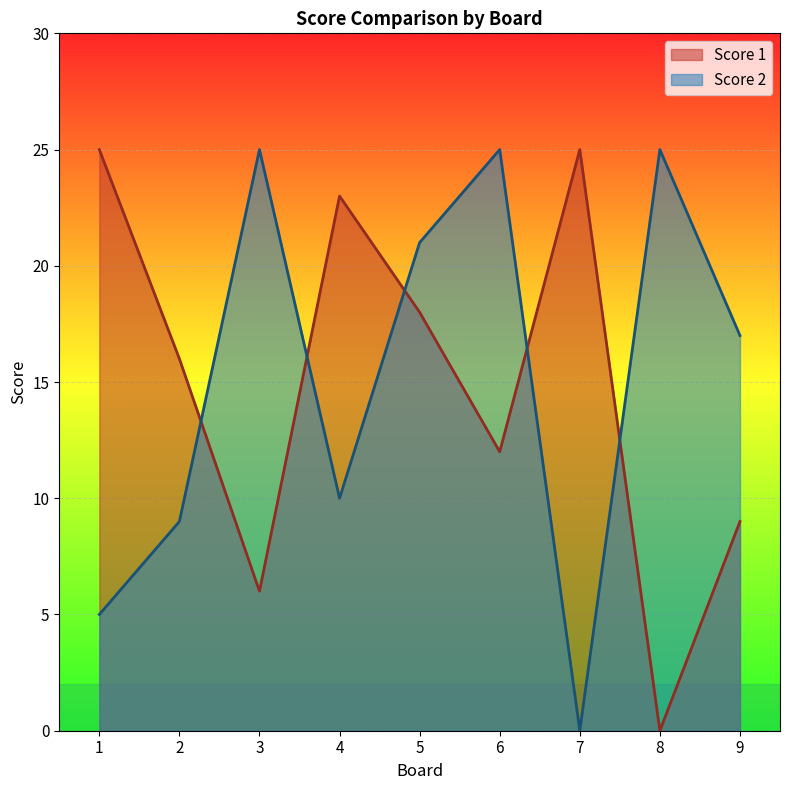

Which series changed the most between 5 and 6?

Score 1